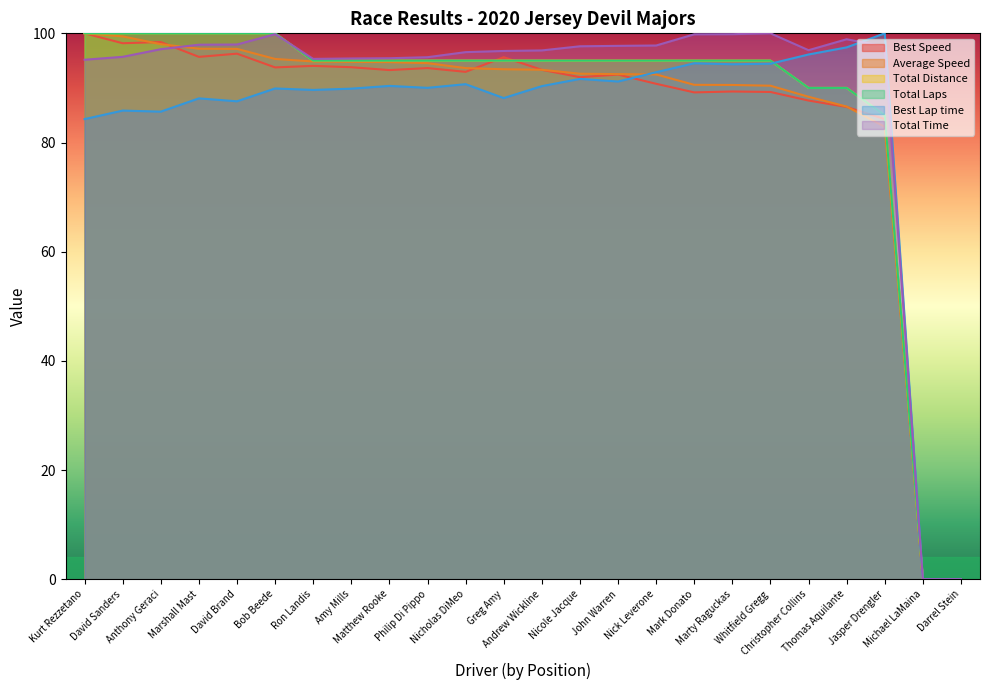

True or false: Total Distance and Total Laps cross at least once.

False